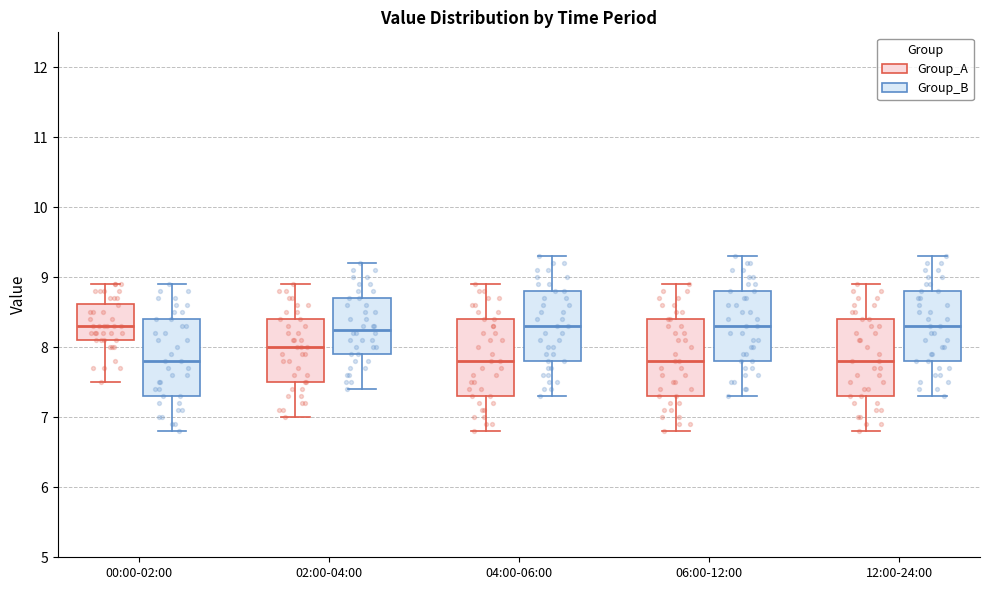

Reading left to right, transcribe this box plot: for each box, give where its median line is, the range the box spans, and where its two whiskers end, as read against the y-axis. The values are not printed on the chart, so give them approximately, as read against the axis.

00:00-02:00 (Group_A): median 8.3, box 8.1 to 8.6, whiskers 7.5 to 8.9
00:00-02:00 (Group_B): median 7.8, box 7.3 to 8.4, whiskers 6.8 to 8.9
02:00-04:00 (Group_A): median 8.0, box 7.5 to 8.4, whiskers 7.0 to 8.9
02:00-04:00 (Group_B): median 8.3, box 7.9 to 8.7, whiskers 7.4 to 9.2
04:00-06:00 (Group_A): median 7.8, box 7.3 to 8.4, whiskers 6.8 to 8.9
04:00-06:00 (Group_B): median 8.3, box 7.8 to 8.8, whiskers 7.3 to 9.3
06:00-12:00 (Group_A): median 7.8, box 7.3 to 8.4, whiskers 6.8 to 8.9
06:00-12:00 (Group_B): median 8.3, box 7.8 to 8.8, whiskers 7.3 to 9.3
12:00-24:00 (Group_A): median 7.8, box 7.3 to 8.4, whiskers 6.8 to 8.9
12:00-24:00 (Group_B): median 8.3, box 7.8 to 8.8, whiskers 7.3 to 9.3